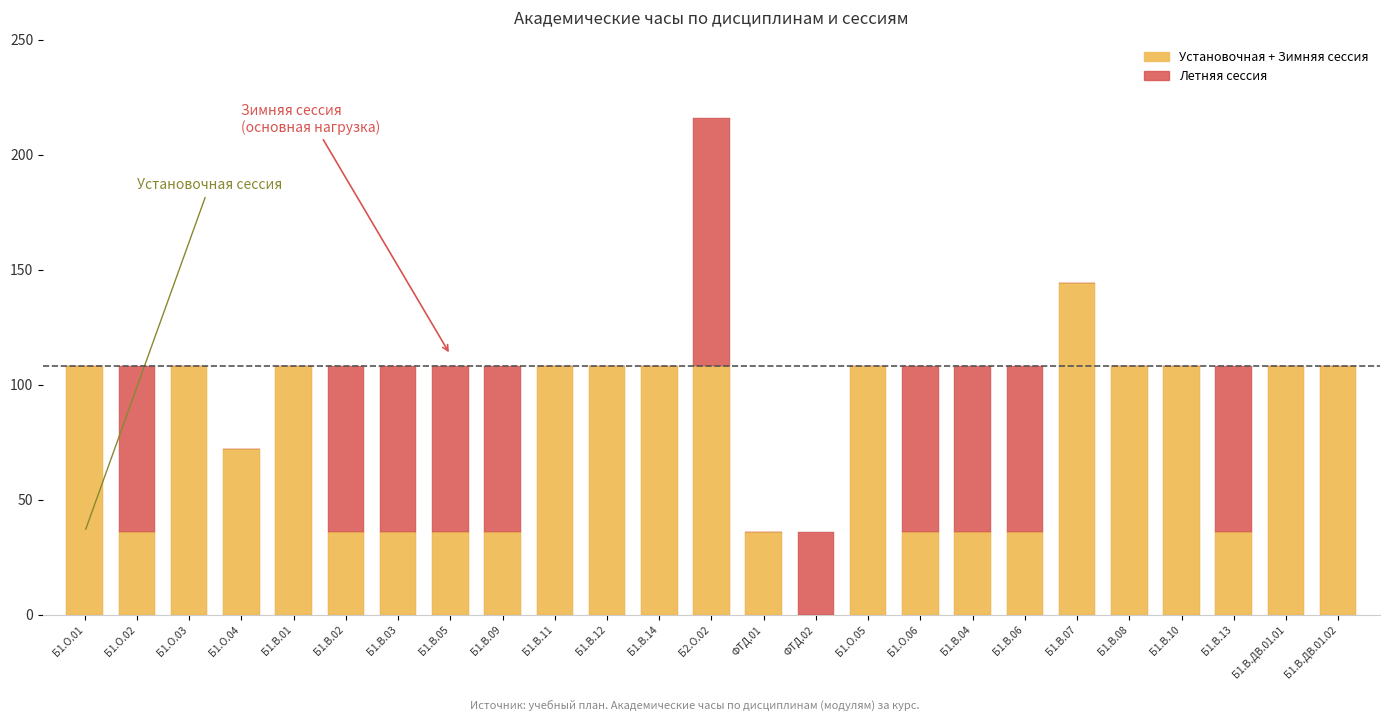

At which category is the sum across all series the highest?

Б2.О.02